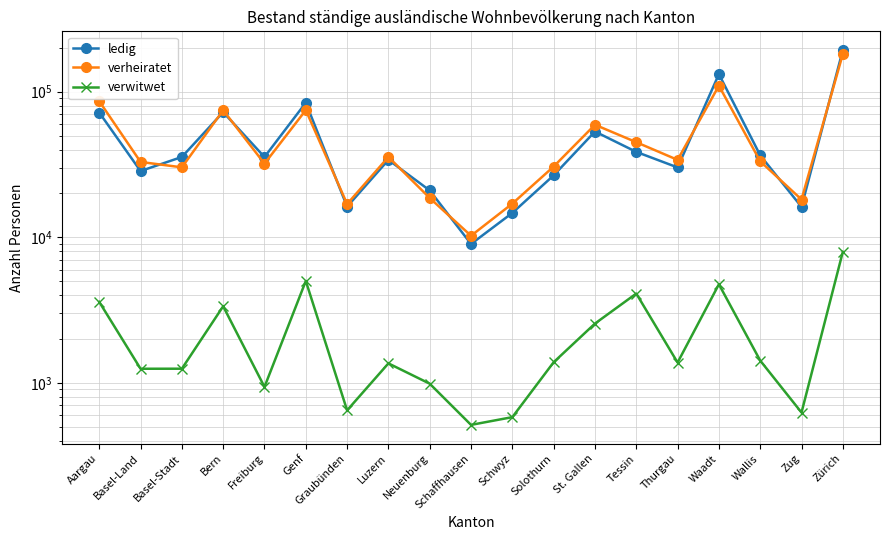

At which label does verheiratet first exceed 33268?

Aargau